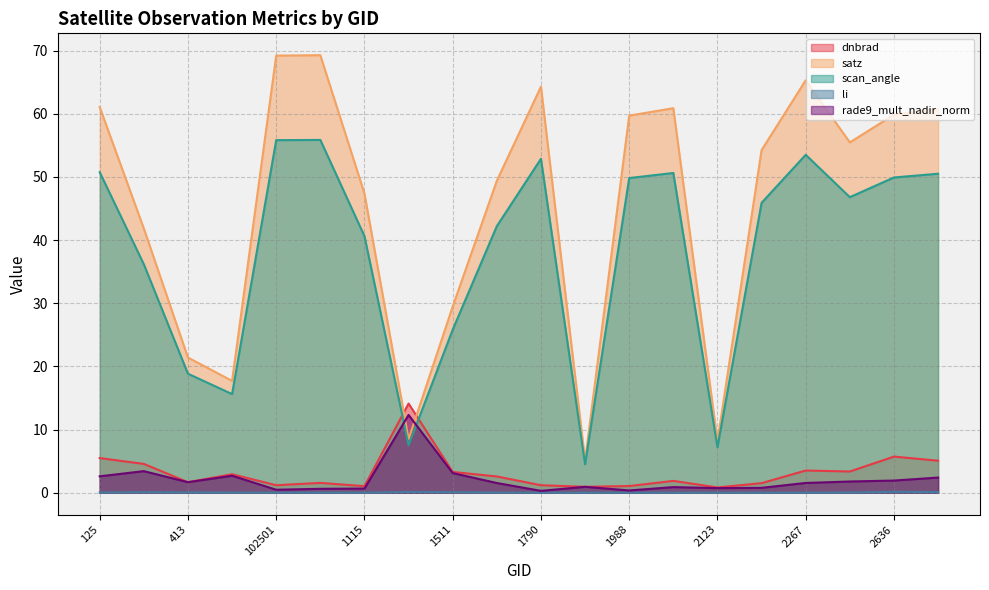

After their last crossing, which series has the higher values: dnbrad or scan_angle?

scan_angle